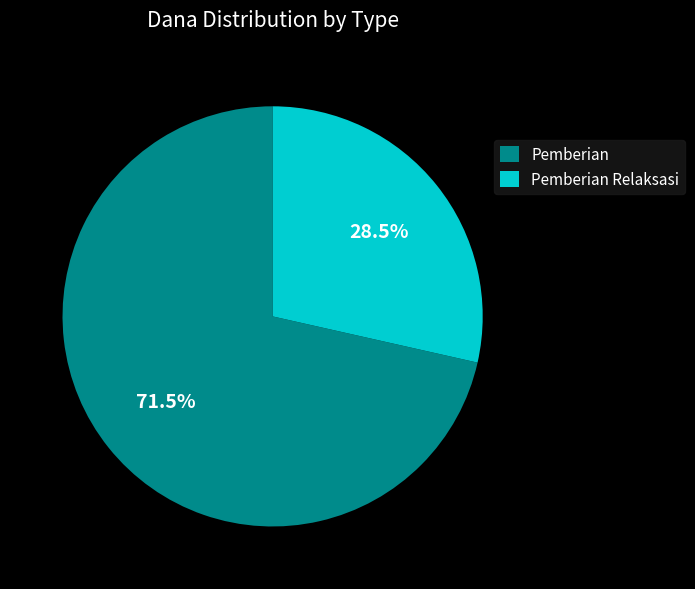

Which has a higher value, Pemberian Relaksasi or Pemberian?

Pemberian